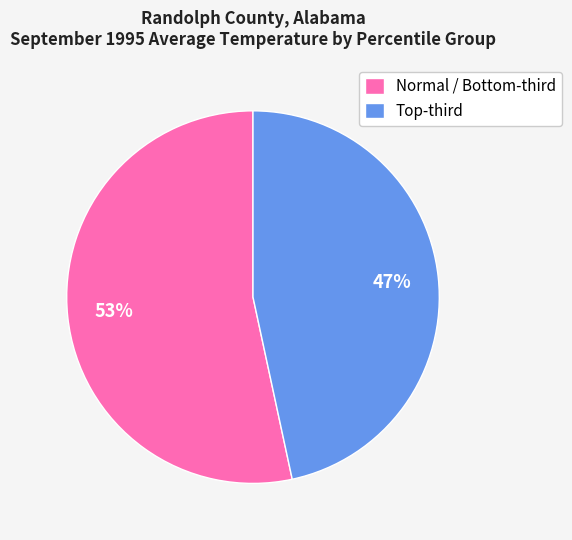

To the nearest percent, what is the average slice percentage?

50%